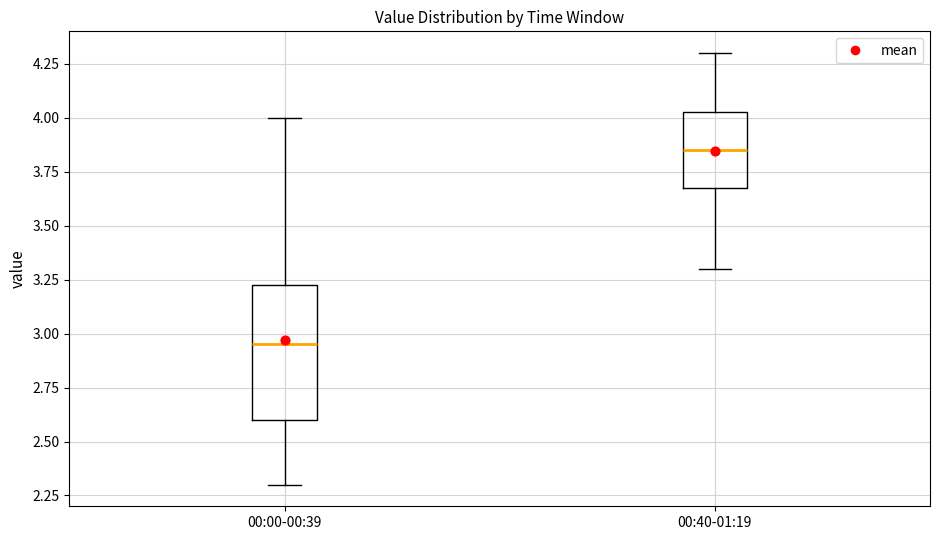

Comparing the boxes themselves (not the whiskers), which one is the tallest?

00:00-00:39